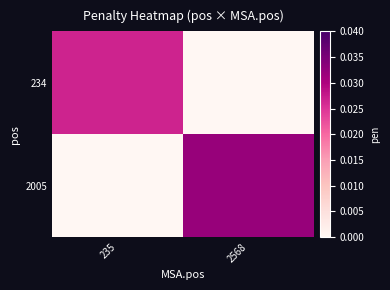

Count the number of categories in the chart.

2